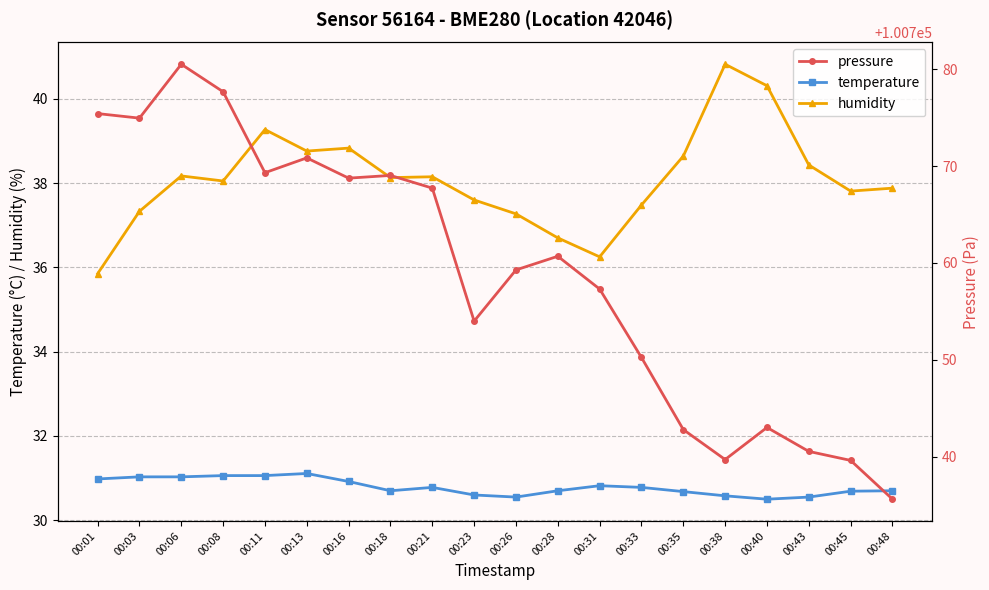

Where does the pressure series first go above 100760?

00:01